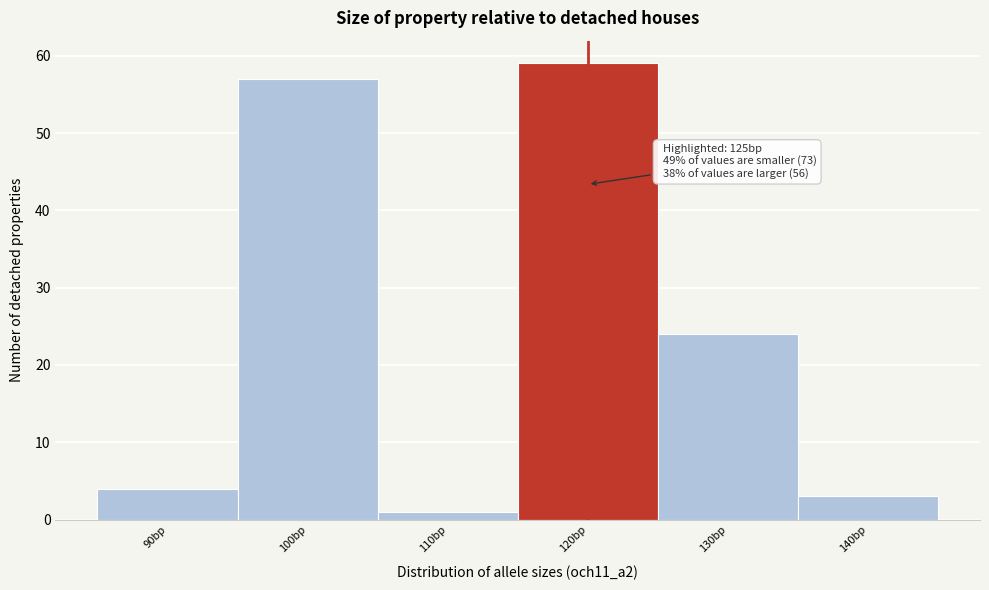

Reading left to right, list all the values displayed in this chart.

90bp=4	100bp=57	110bp=1	120bp=59	130bp=24	140bp=3